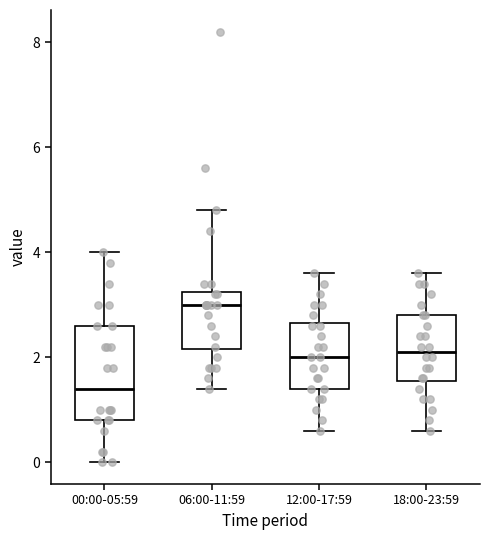

Reading left to right, transcribe this box plot: for each box, give where its median line is, the range the box spans, and where its two whiskers end, as read against the y-axis. The values are not printed on the chart, so give them approximately, as read against the axis.

00:00-05:59: median 1.4, box 0.8 to 2.6, whiskers 0.0 to 4.0
06:00-11:59: median 3.0, box 2.2 to 3.2, whiskers 1.4 to 4.8
12:00-17:59: median 2.0, box 1.4 to 2.6, whiskers 0.6 to 3.6
18:00-23:59: median 2.2, box 1.6 to 2.8, whiskers 0.6 to 3.6